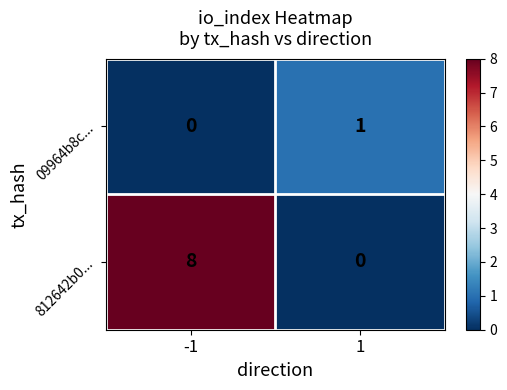

Is it true that 812642b0... equals 5 at -1?

False